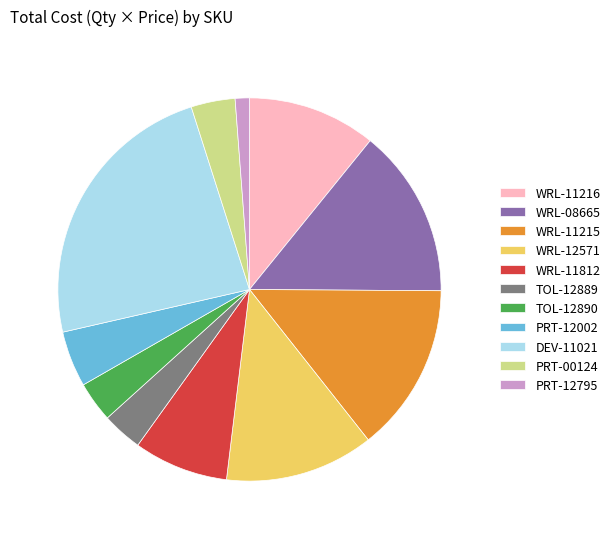

Is it true that PRT-00124 is 11% of the pie?

False